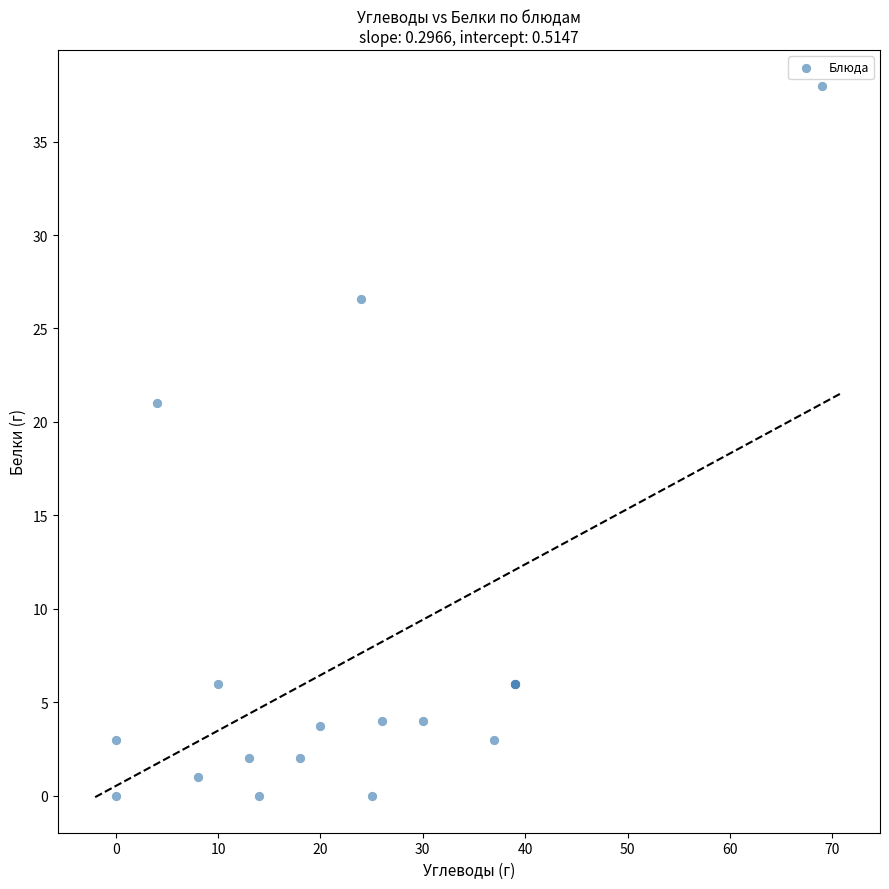

What Y value in the scatter plot is closest to 19?

21.0